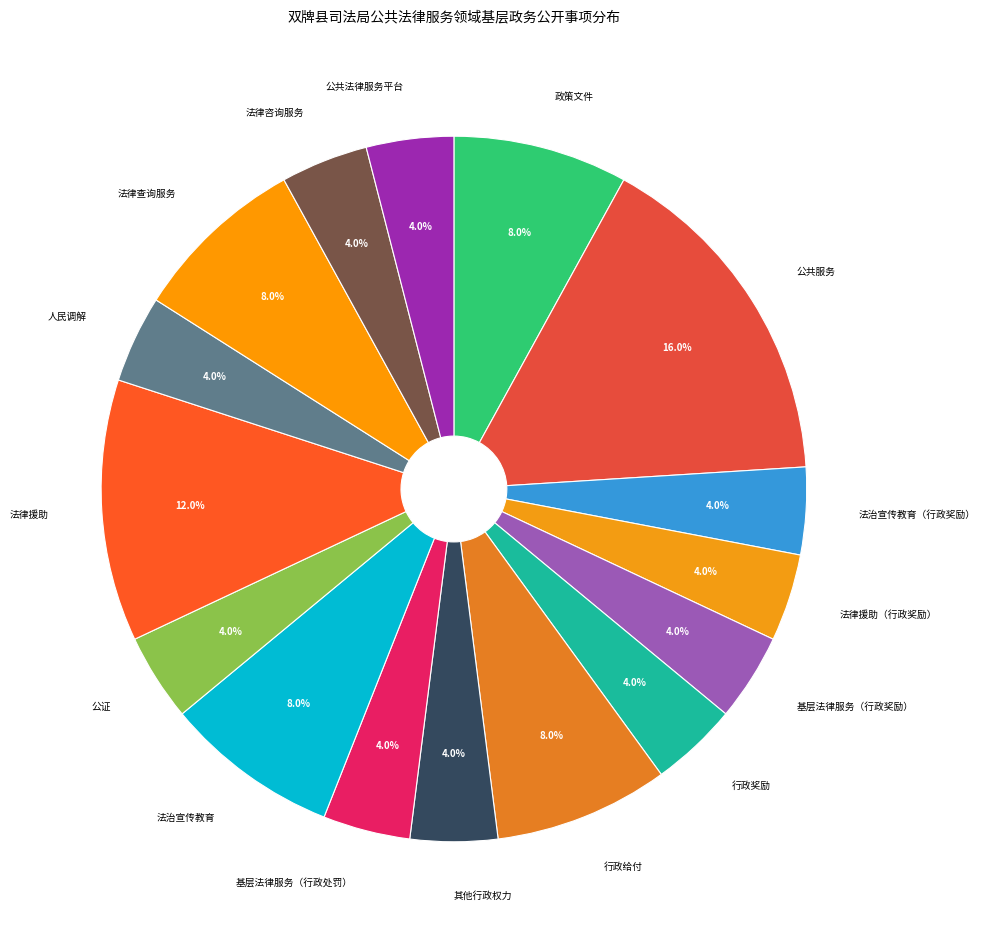

True or false: 基层法律服务（行政处罚） accounts for 10% of the total.

False